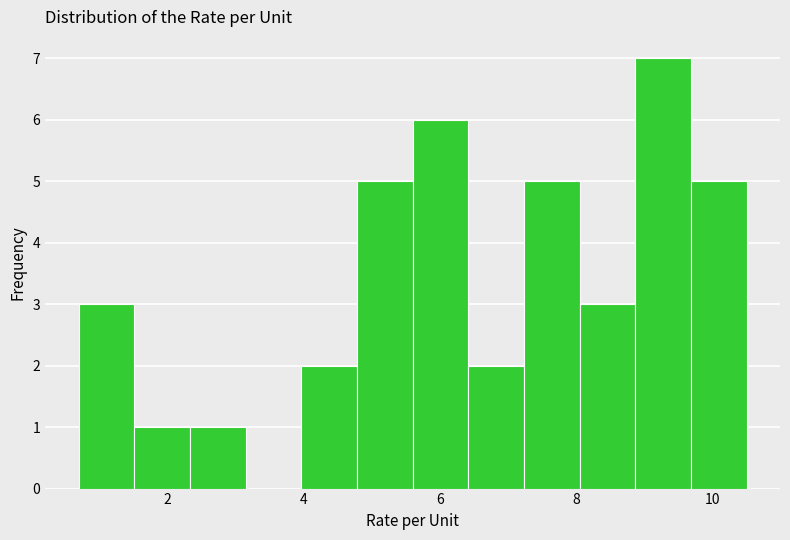

Reading left to right, transcribe this chart: for each bar, give the range it covers on the x-axis and its height. Neither the bar edges nor the heights are printed on the chart, so give them approximately, as read against the axes.

0.8 to 1.6: 3
1.6 to 2.4: 1
2.4 to 3.2: 1
3.2 to 4.0: 0
4.0 to 4.8: 2
4.8 to 5.6: 5
5.6 to 6.4: 6
6.4 to 7.2: 2
7.2 to 8.0: 5
8.0 to 8.8: 3
8.8 to 9.6: 7
9.6 to 10.6: 5